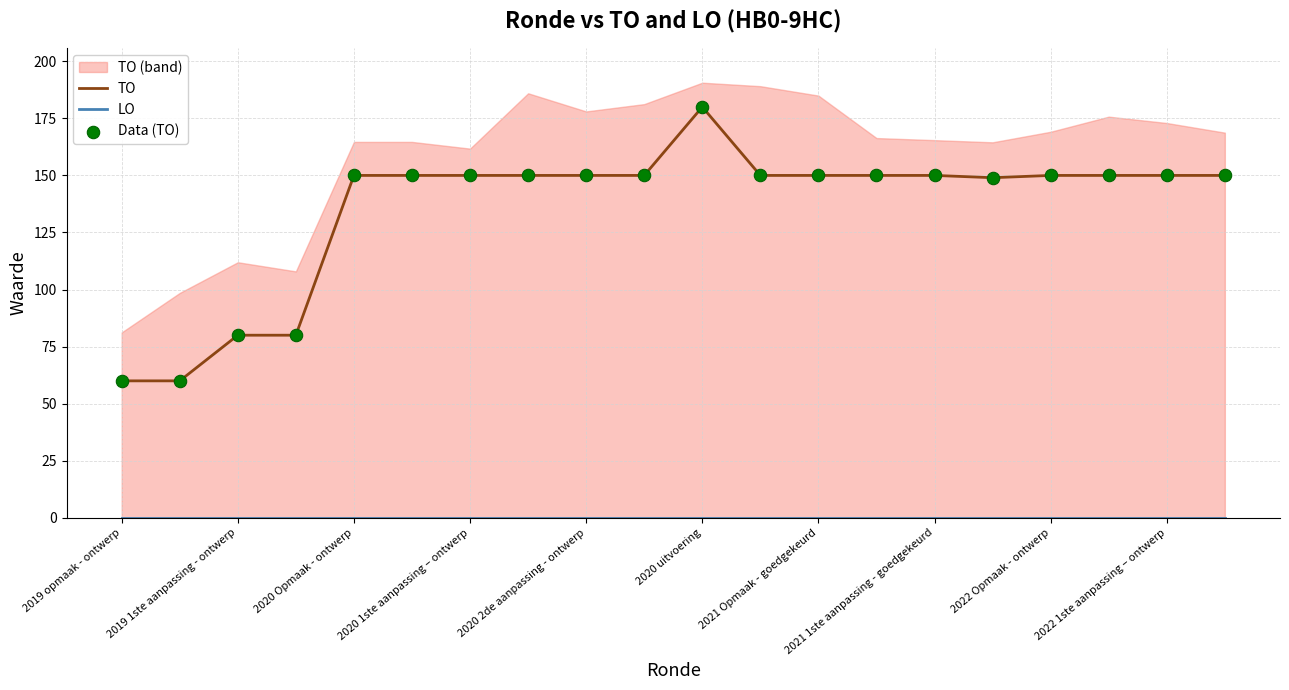

At which label does TO reach its peak?

2020 uitvoering